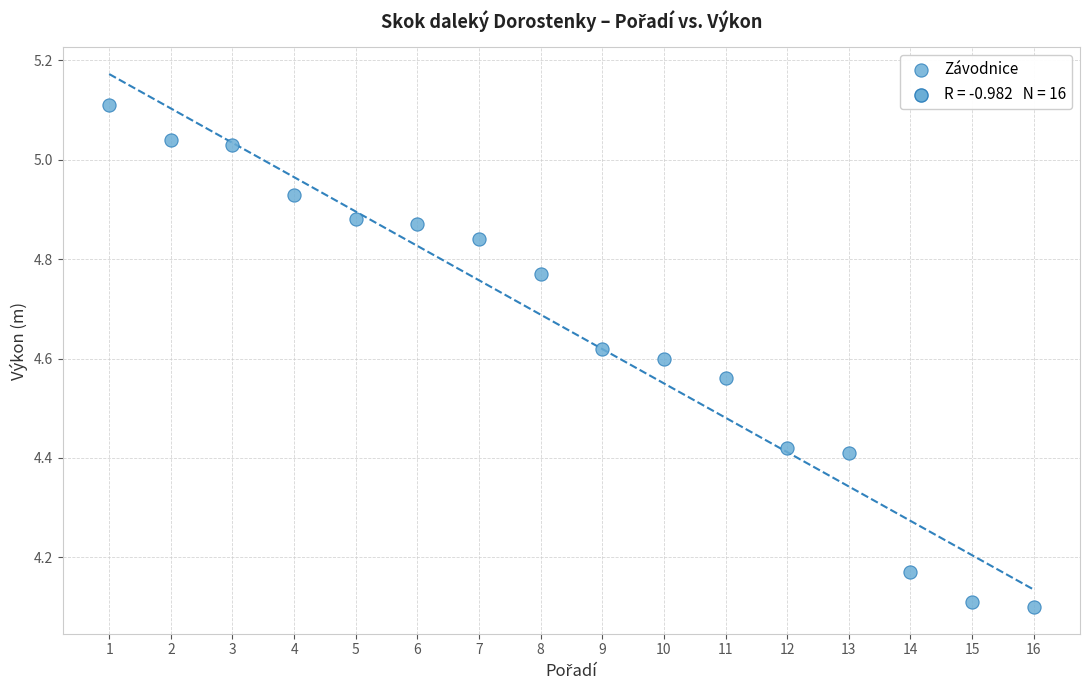

What is the range of Y values (max minus min)?

1.0